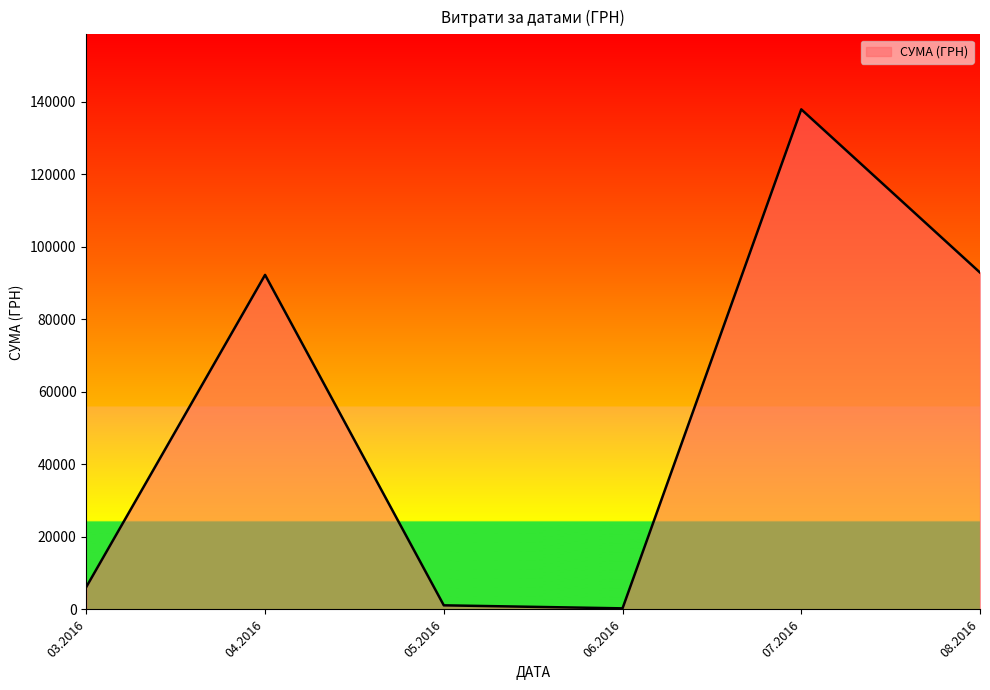

Reading left to right, what are all the values shown in this chart?

03.2016=6218.4	04.2016=92212.2	05.2016=1134.2	06.2016=300.0	07.2016=137843.0	08.2016=92856.7